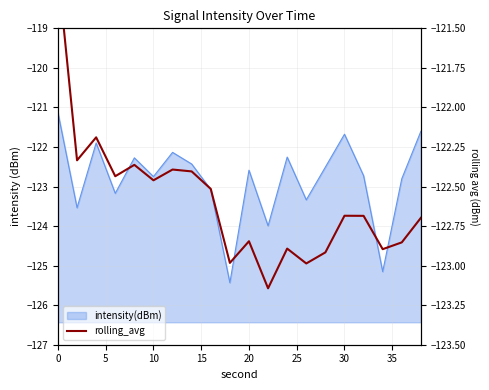

Does the chart display data point markers on the line(s)?

No